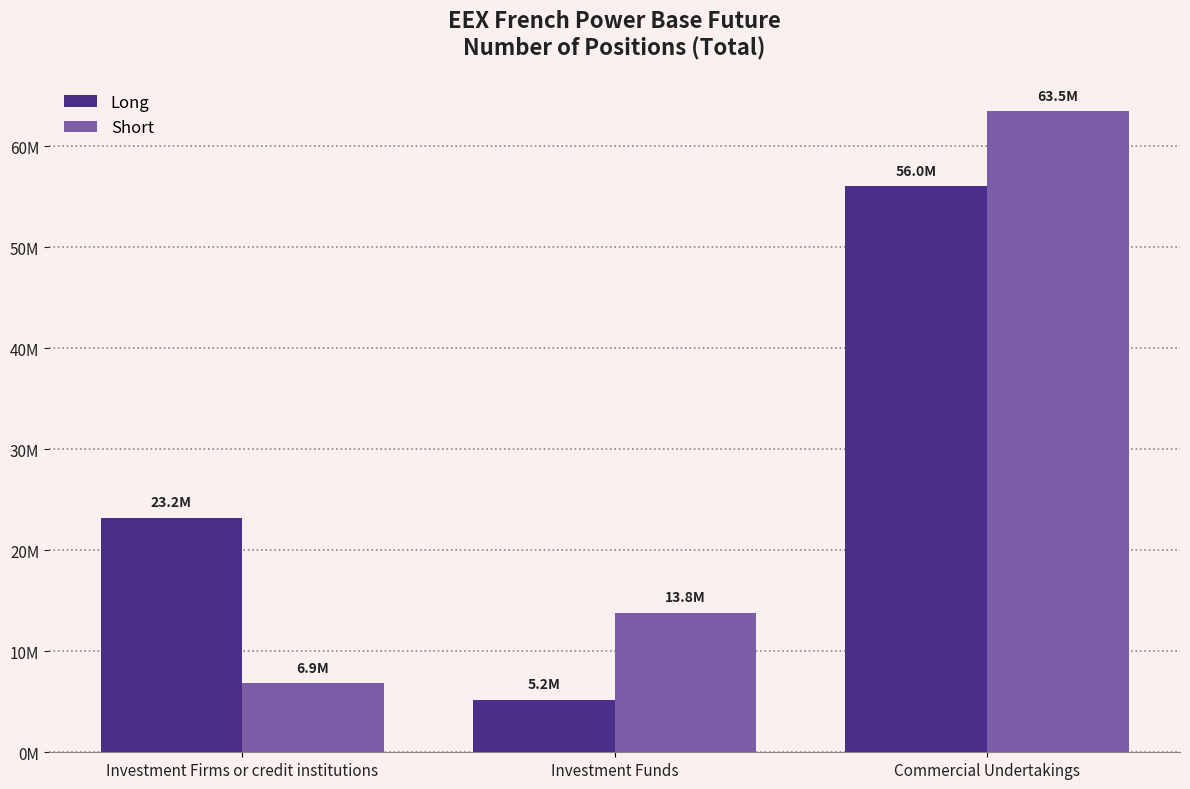

What is the difference between the highest and lowest values at Commercial Undertakings?

7446365